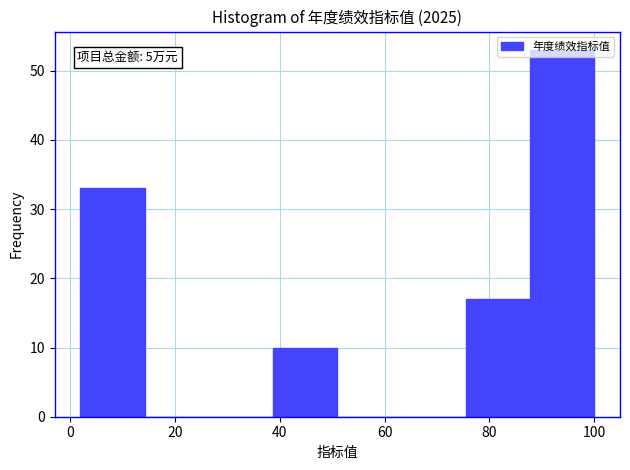

Over which range of the x-axis is the bar tallest?

88 to 100